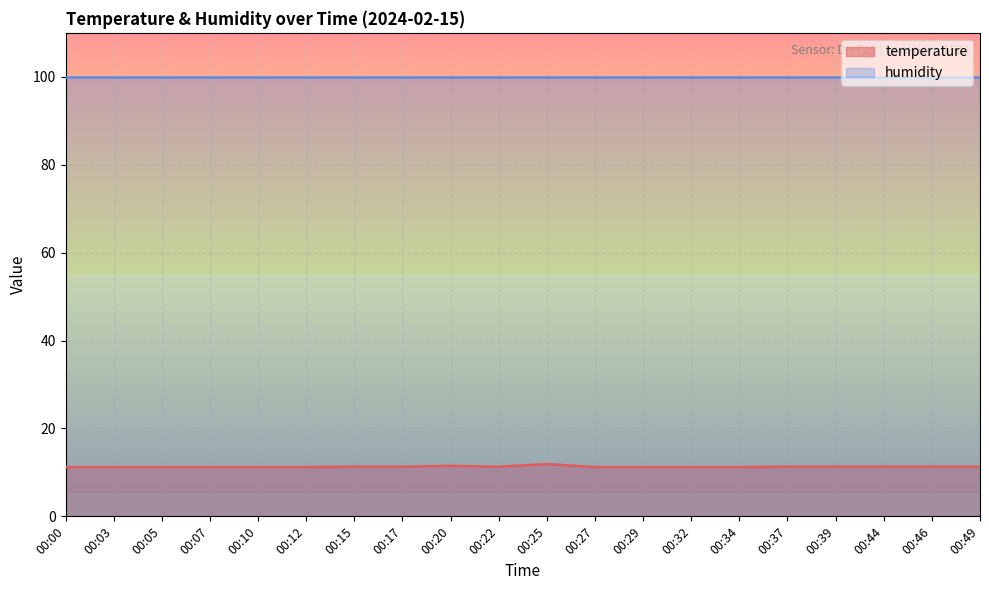

Is it true that the value at 00:03 is 2.6?

False